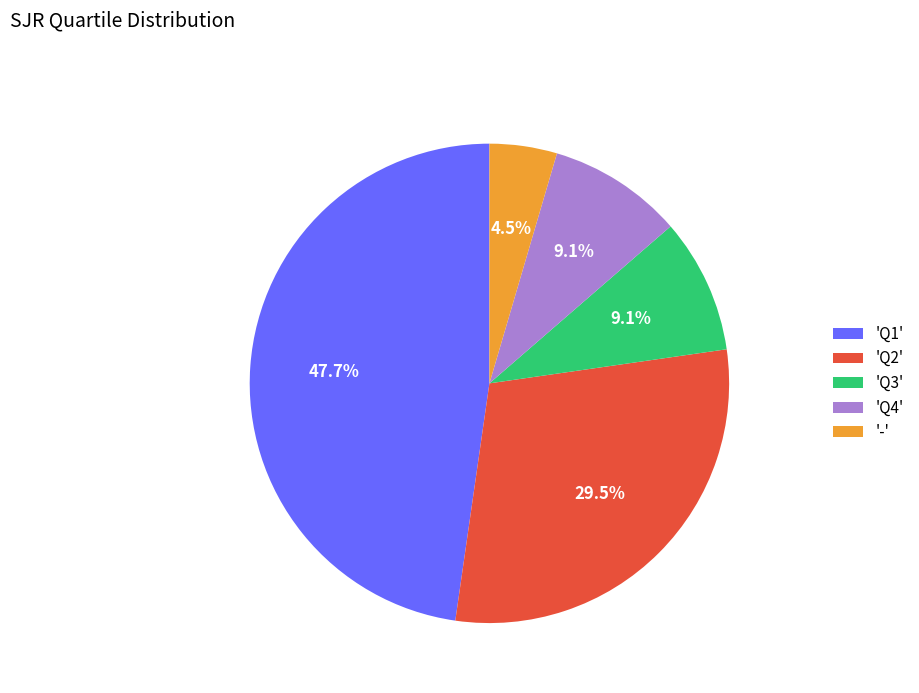

Is there a majority slice in this chart?

No